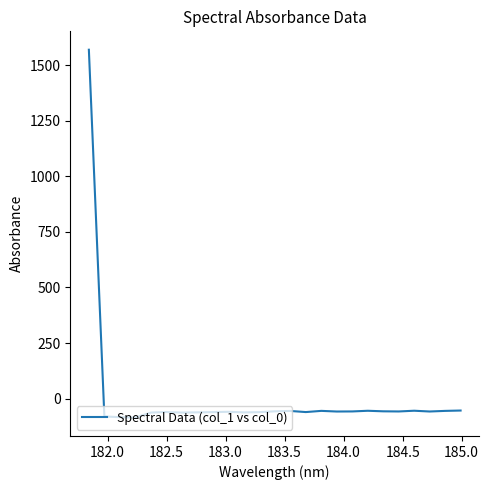

What is the greatest value displayed?

1570.9